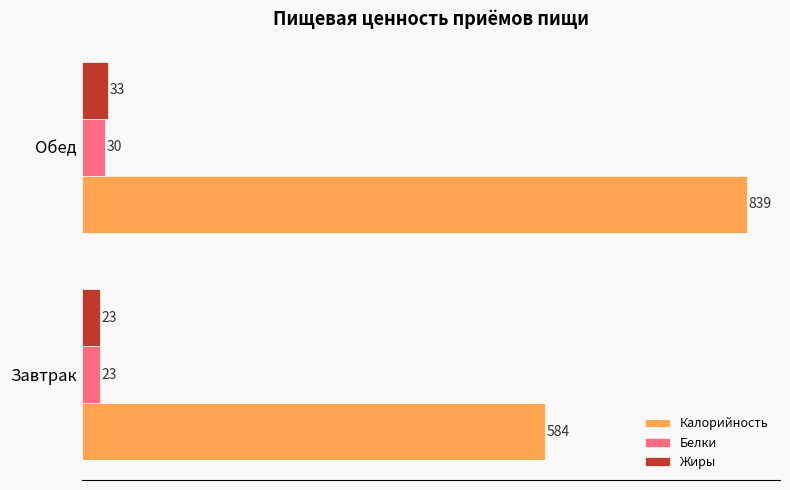

What is the difference between the maximum and minimum values in the Калорийность series?

255